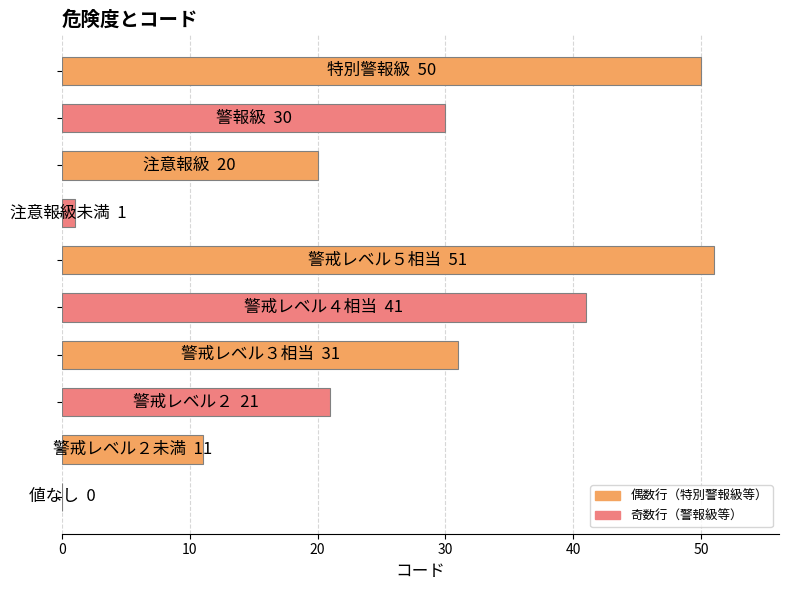

What is the sum of all values?

256